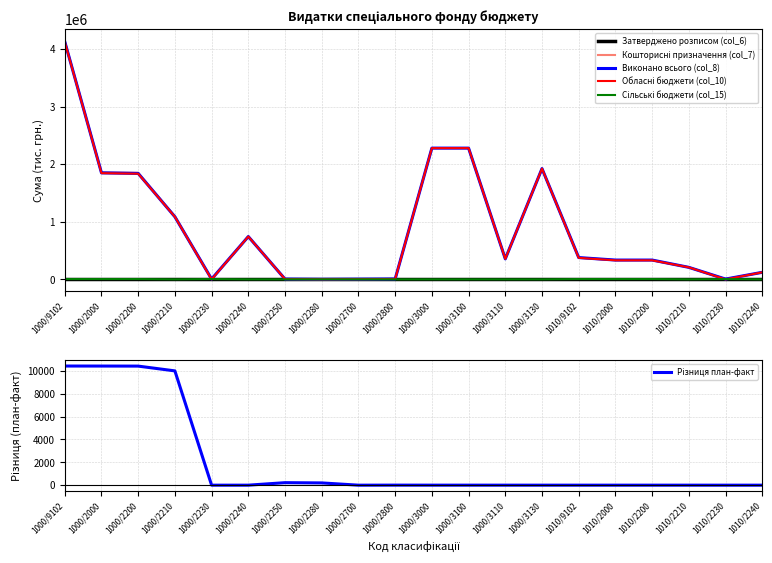

Which series changed the most between 1000/2200 and 1000/2800?

Кошторисні призначення (col_7)